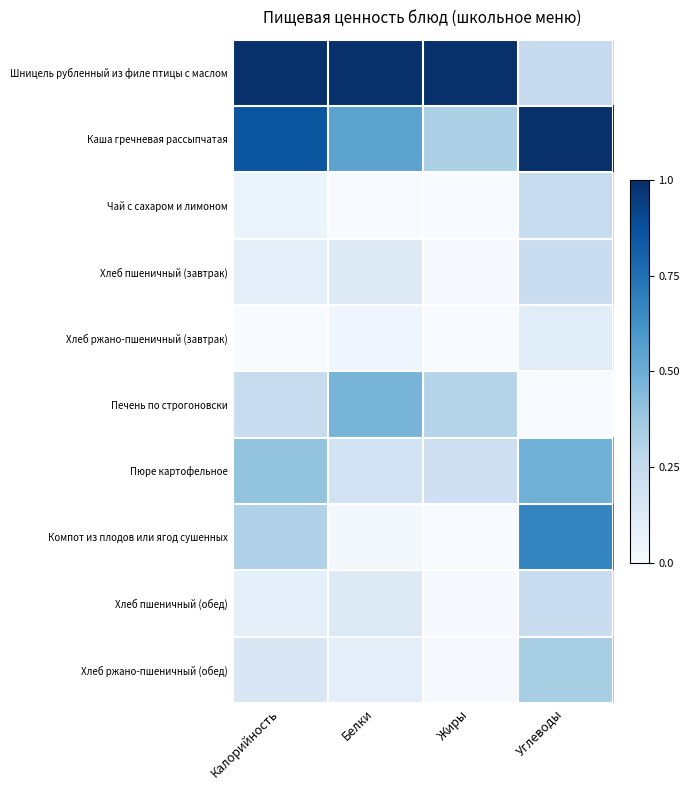

What is the spread (max minus min) of values at Белки?

1.0